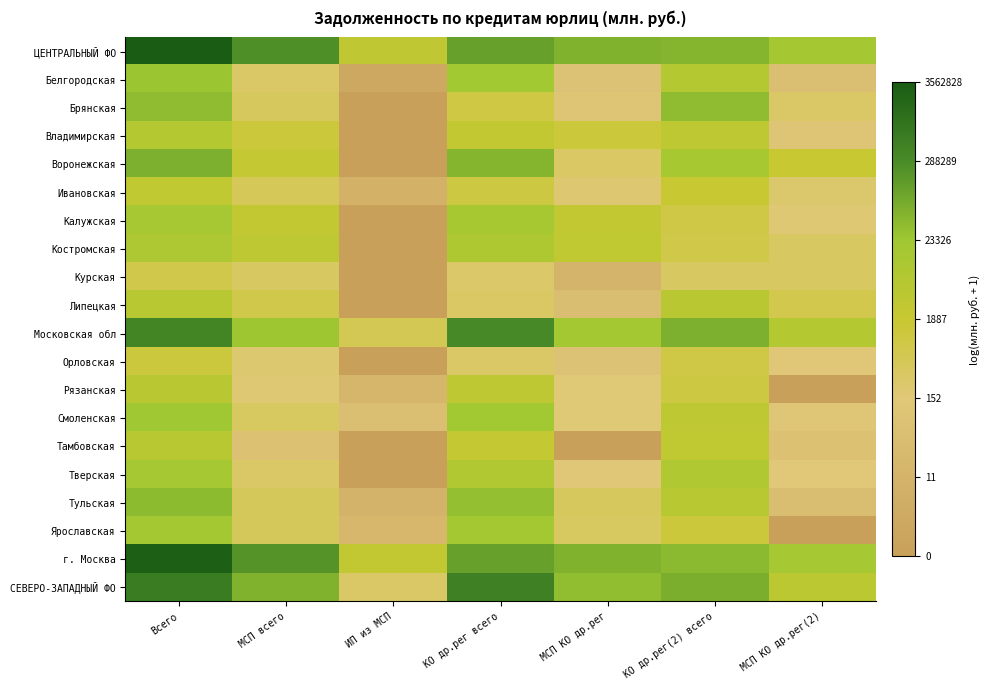

Which category has the highest value across all series?

Всего